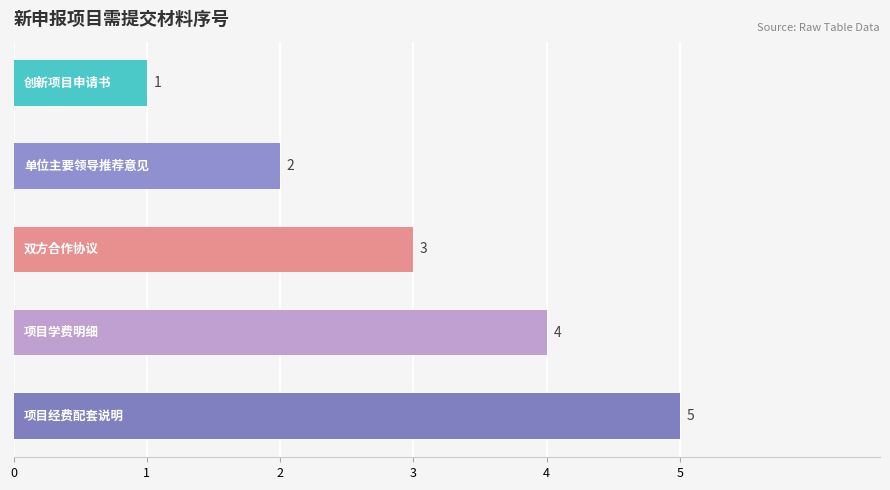

What is the difference between the maximum and minimum values?

4